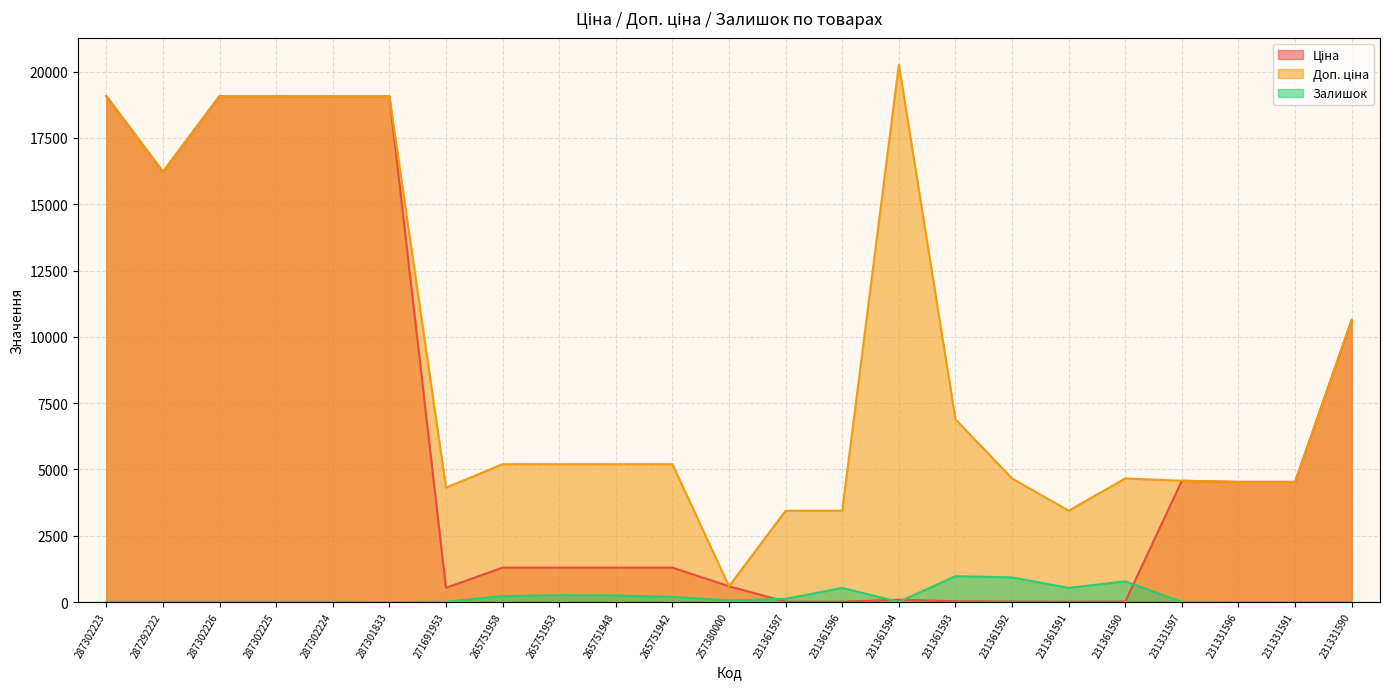

How many values in the Залишок series are below 11?

11